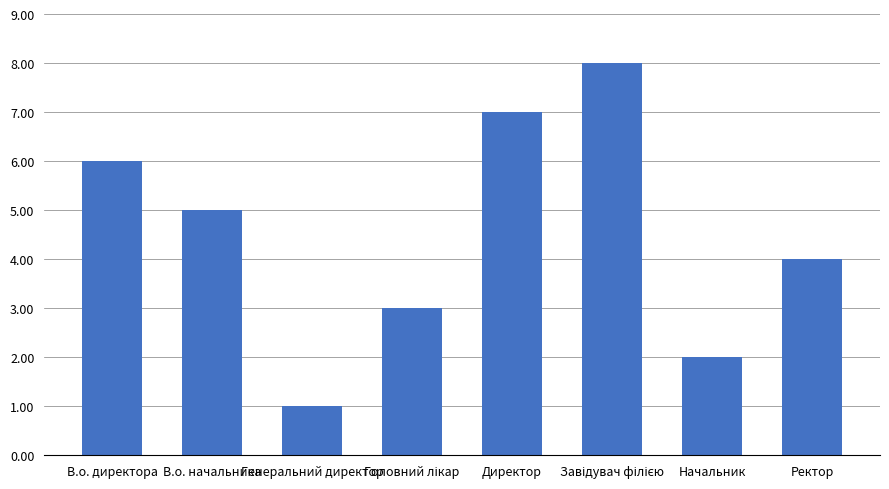

How many bars are there in total?

8